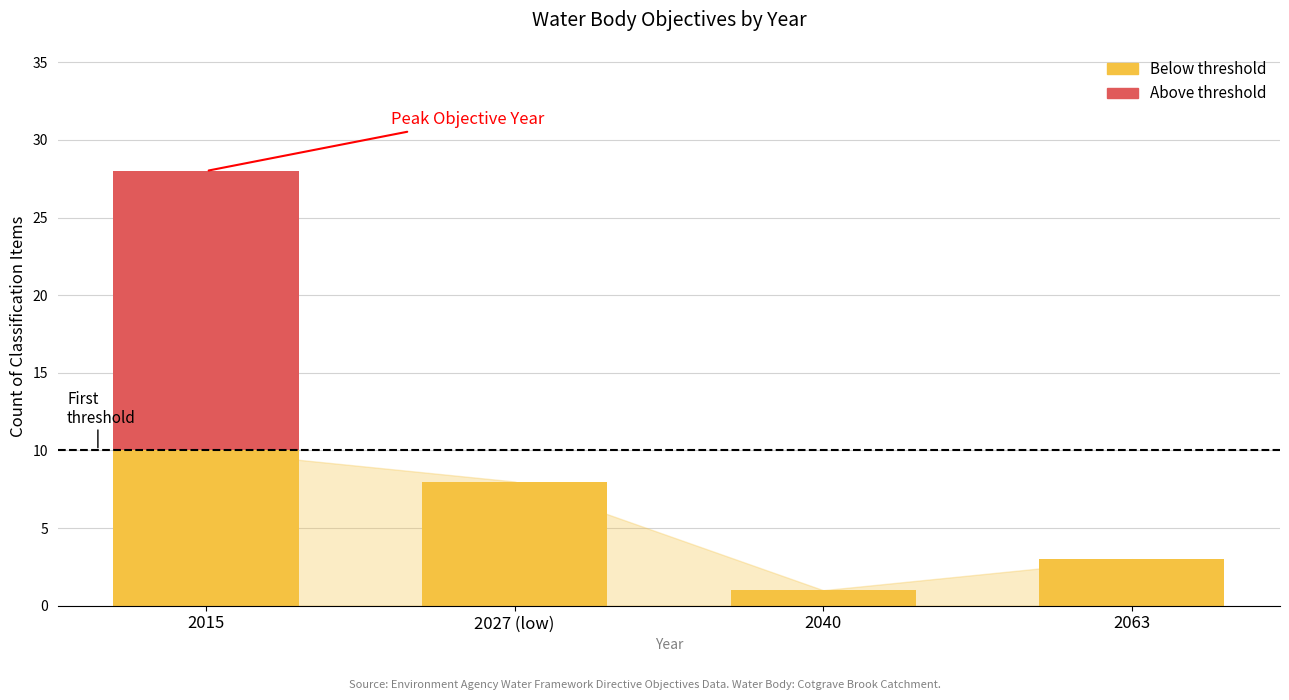

What is the total value across all series at 2015?

28